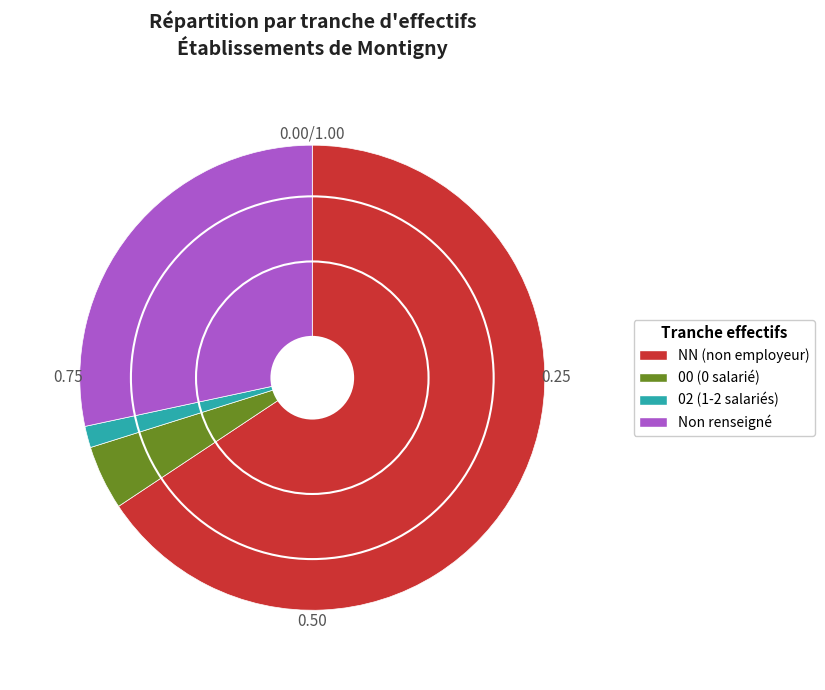

Which slice represents more than half of the pie?

NN (non employeur)